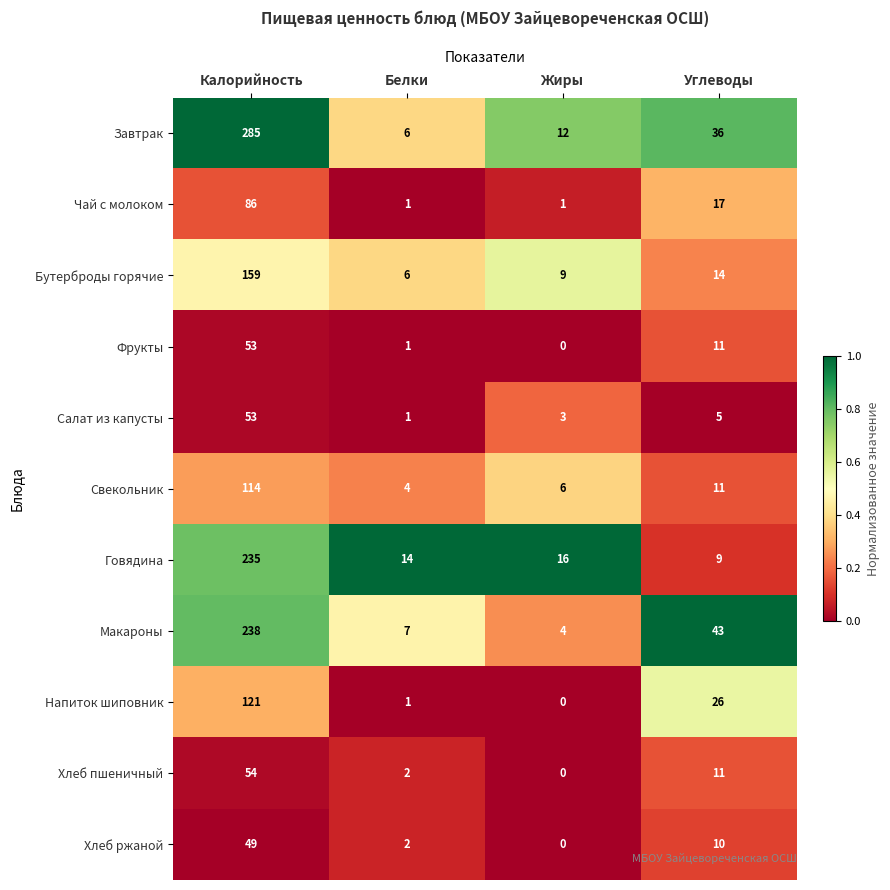

At which label is Фрукты closest to 26?

Углеводы